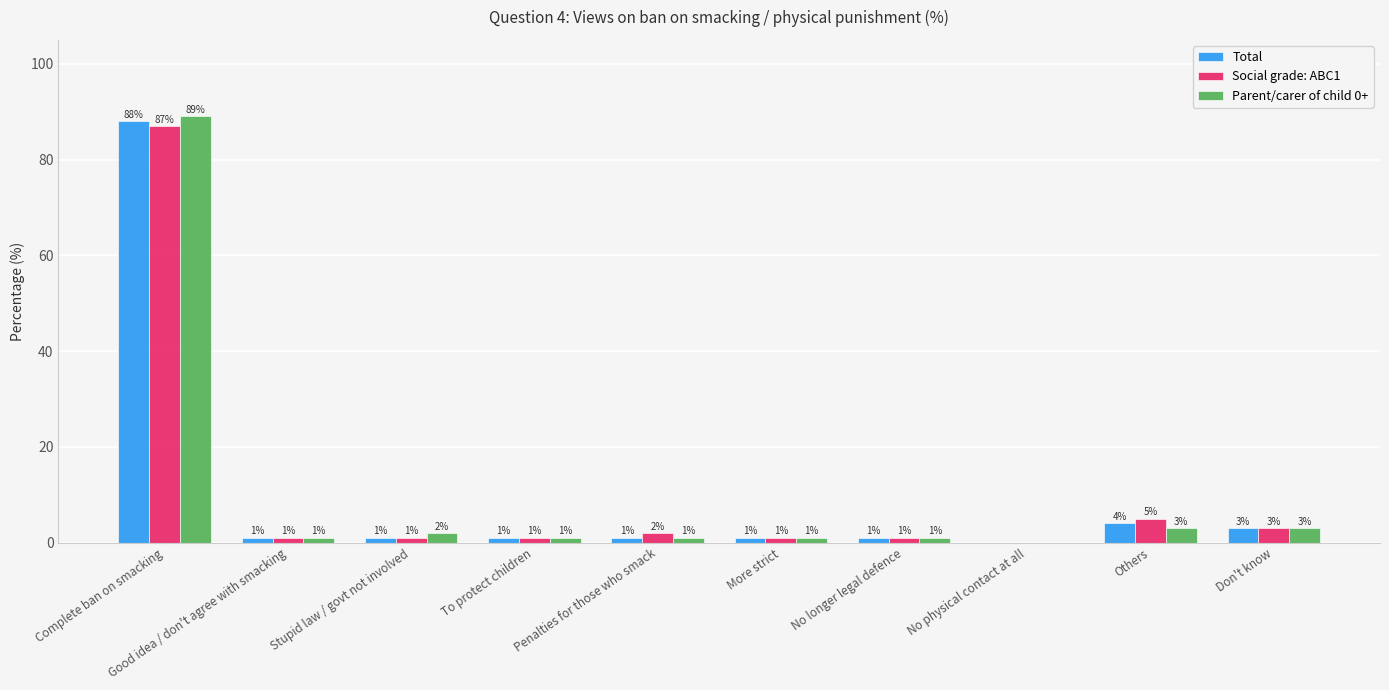

Where is Total nearest to the value 44?

Others